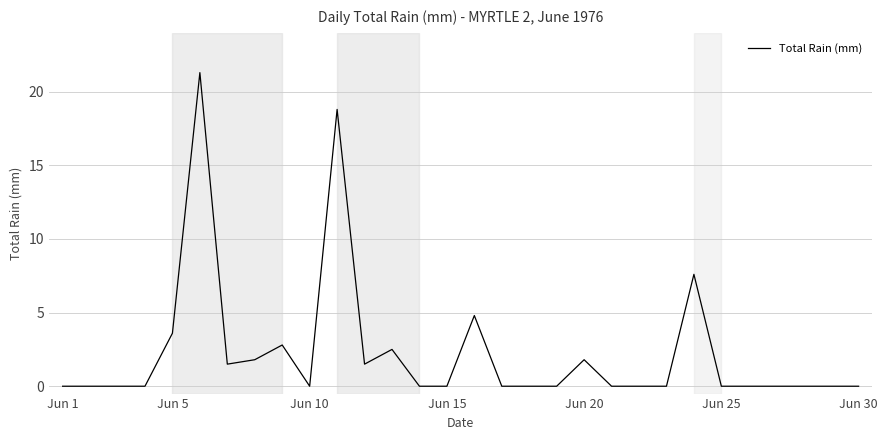

Is this an area chart (filled region under the line)?

No